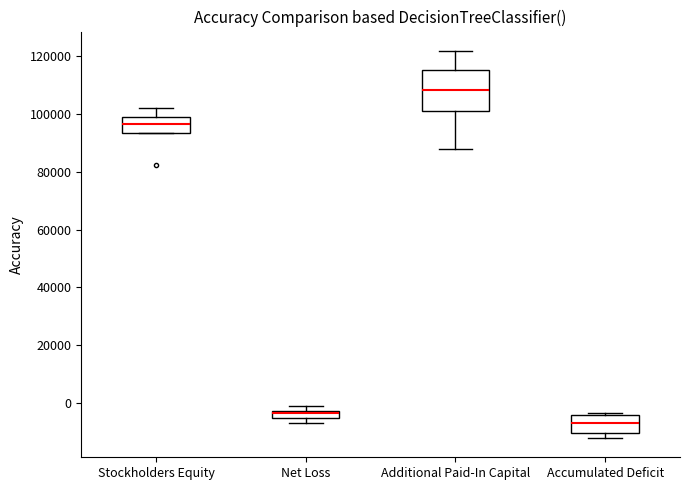

Which box has the lowest median line?

Accumulated Deficit